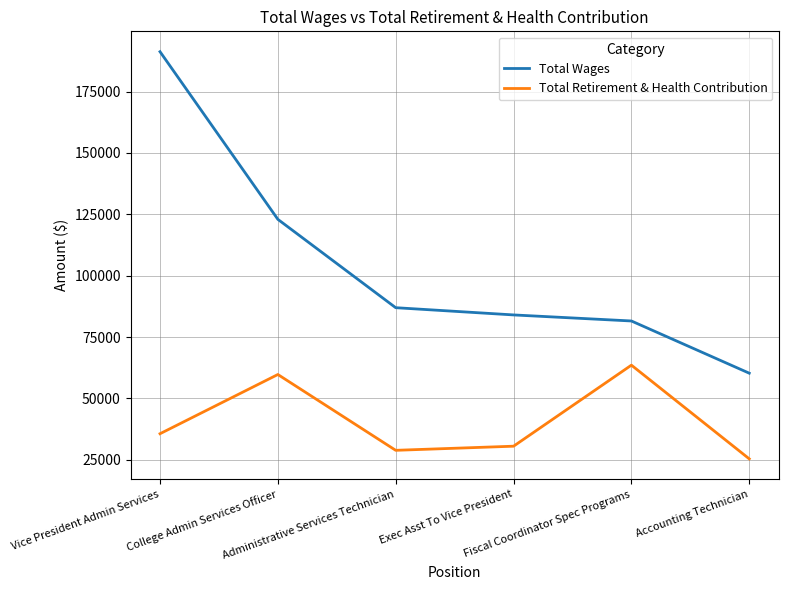

Is it true that Total Retirement & Health Contribution equals 59759 at College Admin Services Officer?

True